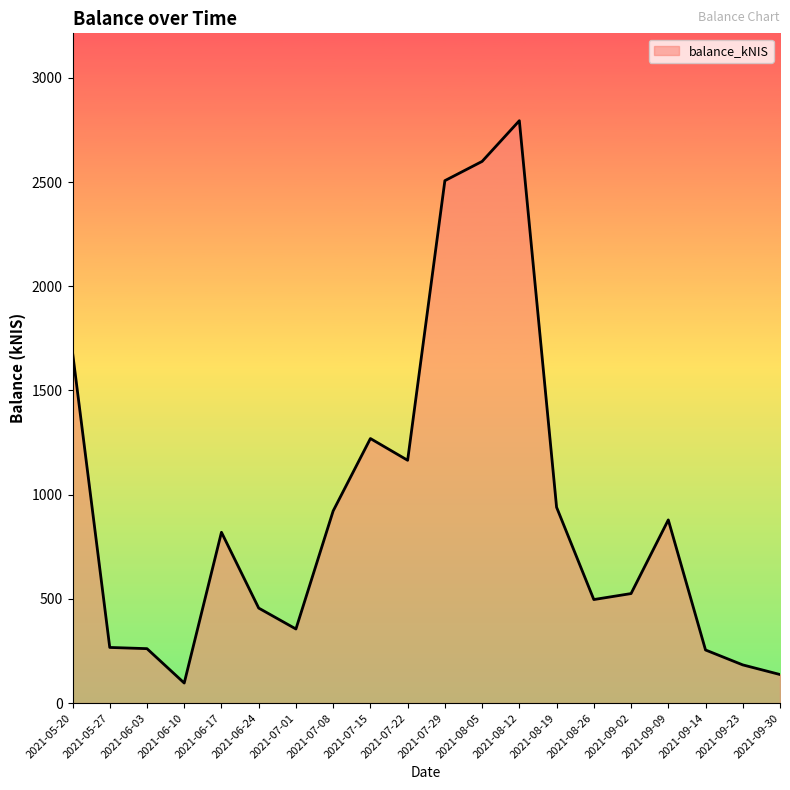

How many distinct data groups are displayed?

1